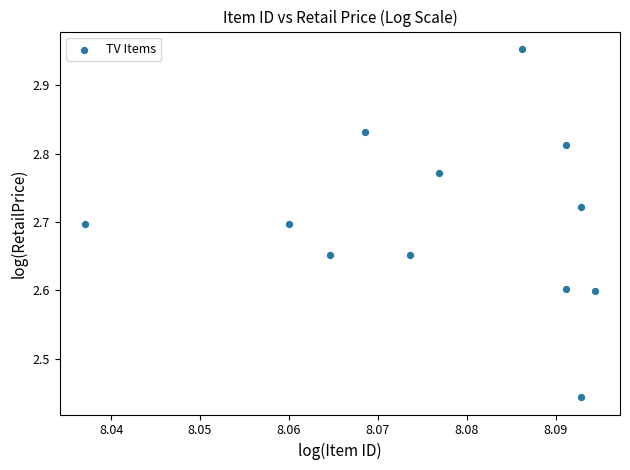

What is the average X value?

8.1